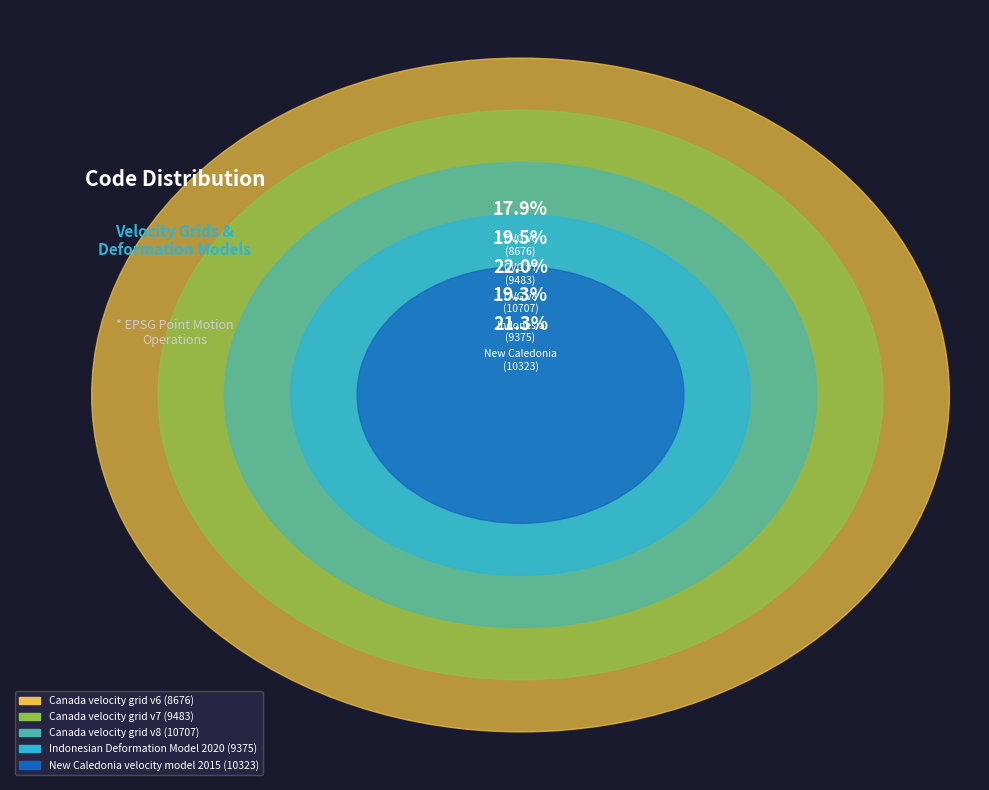

Between New Caledonia velocity model 2015 and Indonesian Deformation Model 2020, which is larger?

New Caledonia velocity model 2015